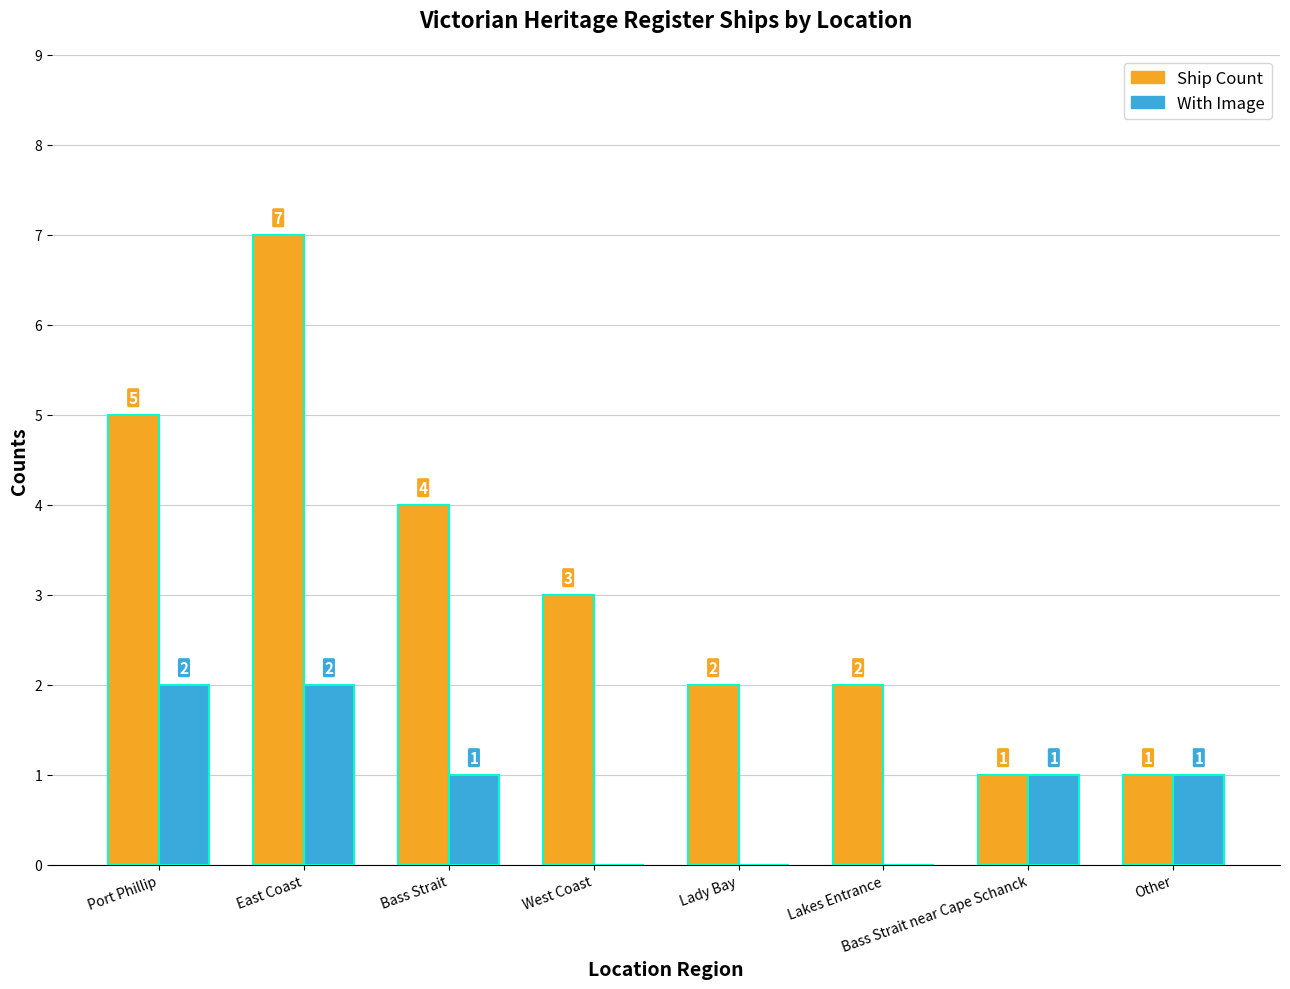

Is it true that Ship Count equals 7 at Port Phillip?

False